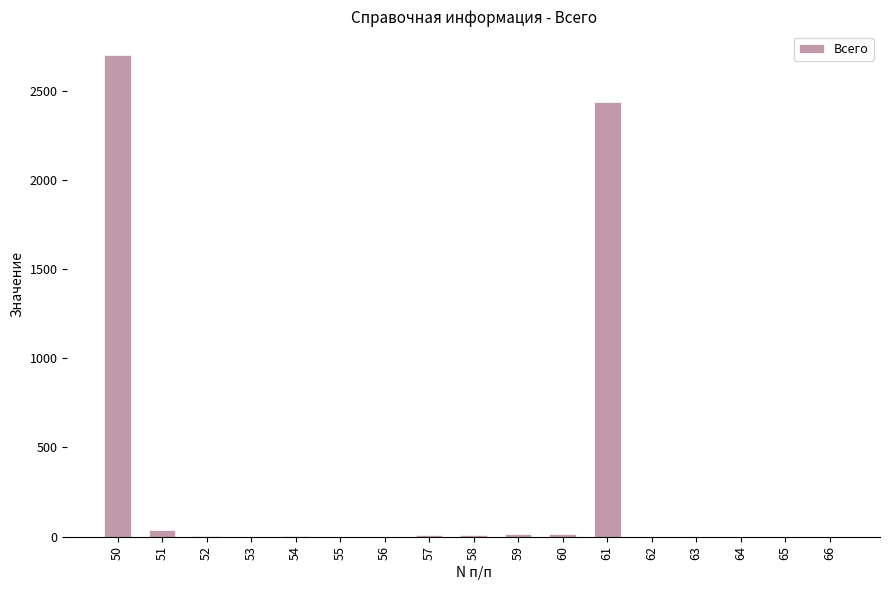

What is the sum of all values?

5234.7